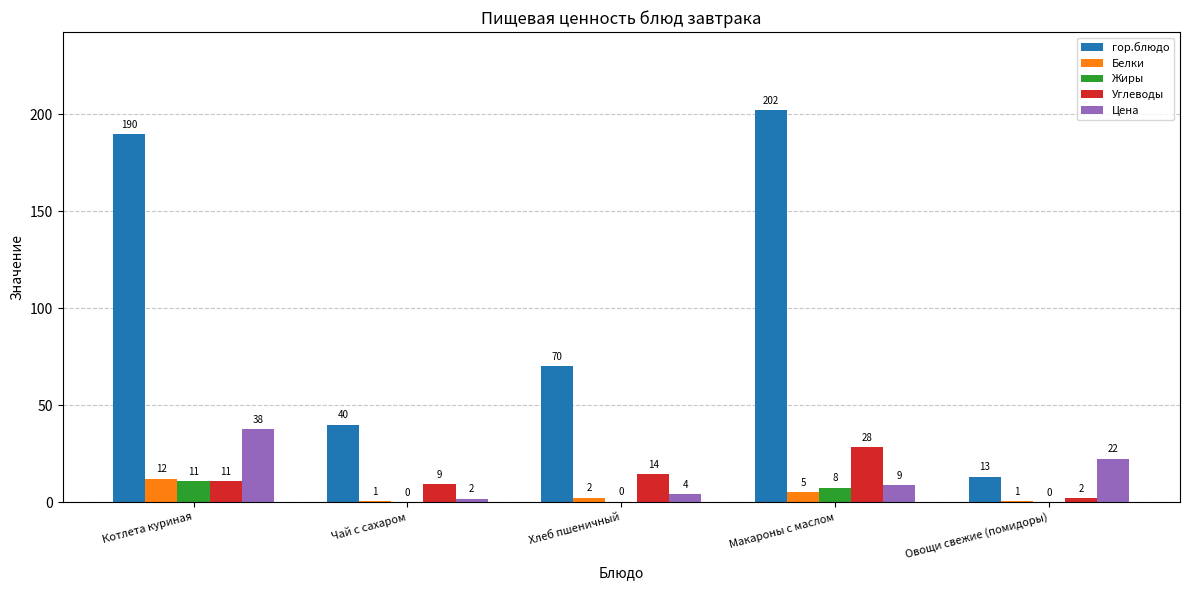

What is the highest value of the Жиры series?

10.9